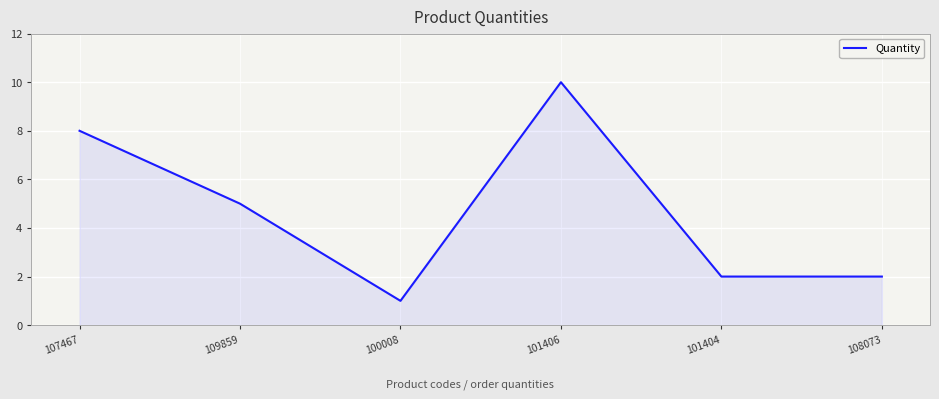

Which label corresponds to the largest value in the chart?

101406